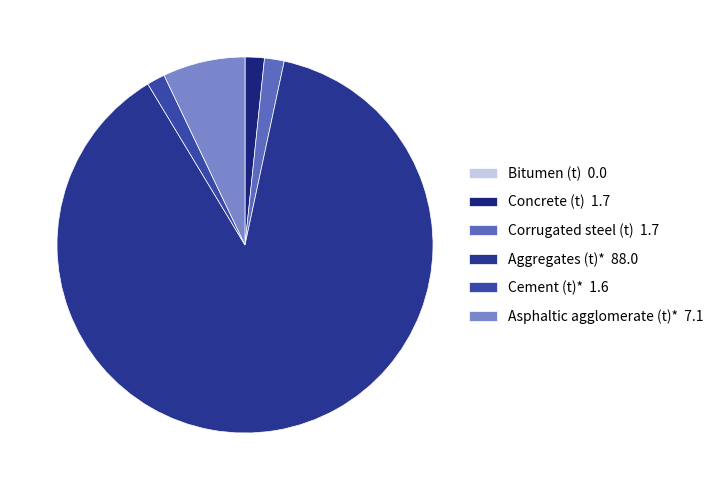

How many segments does this pie chart have?

6